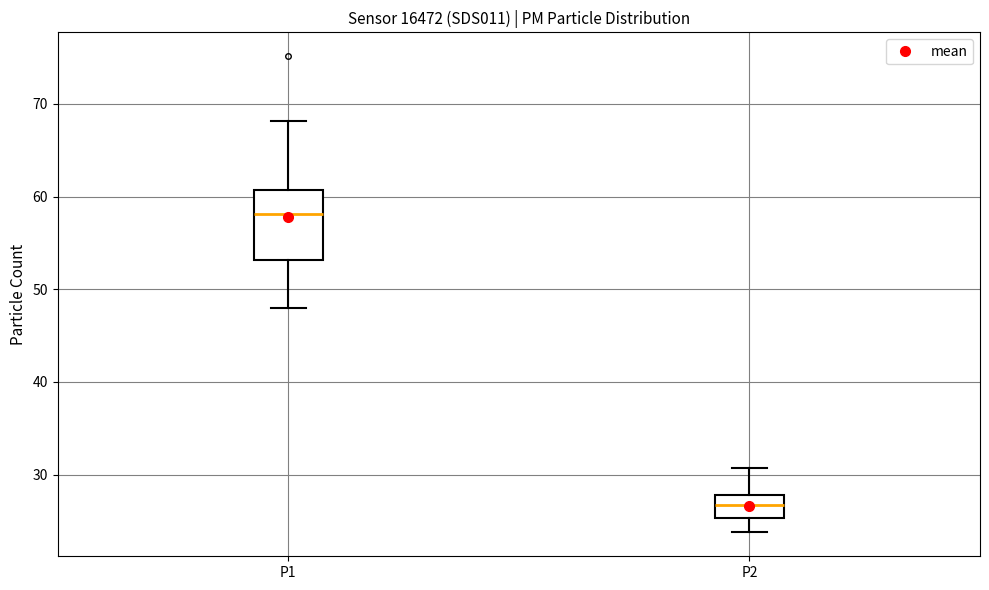

Which box has the highest median line?

P1